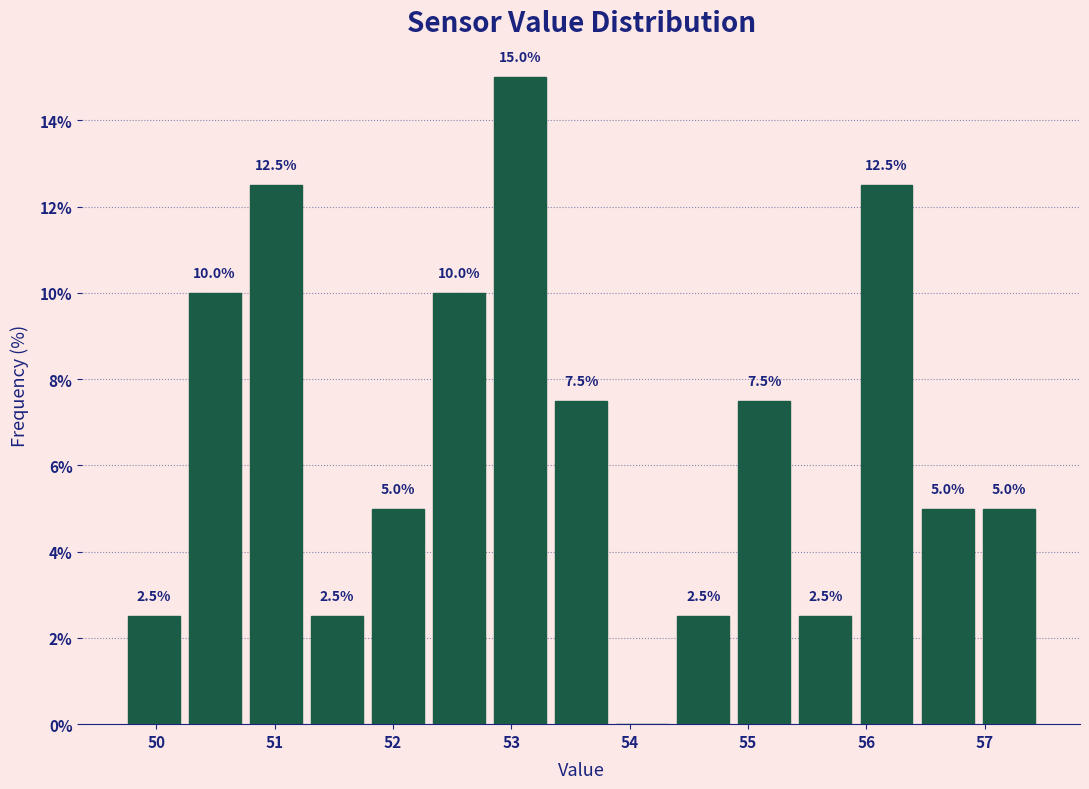

Which range on the x-axis has the tallest bar?

52.8 to 53.3